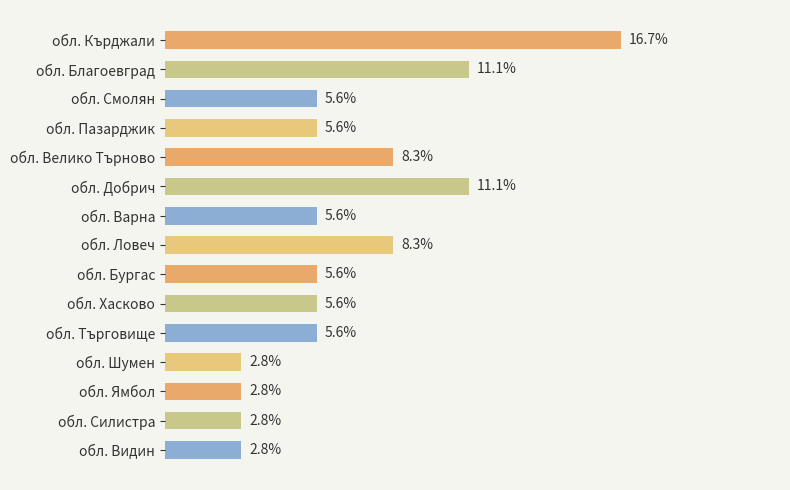

At which category does the chart reach its peak across all series?

обл. Кърджали